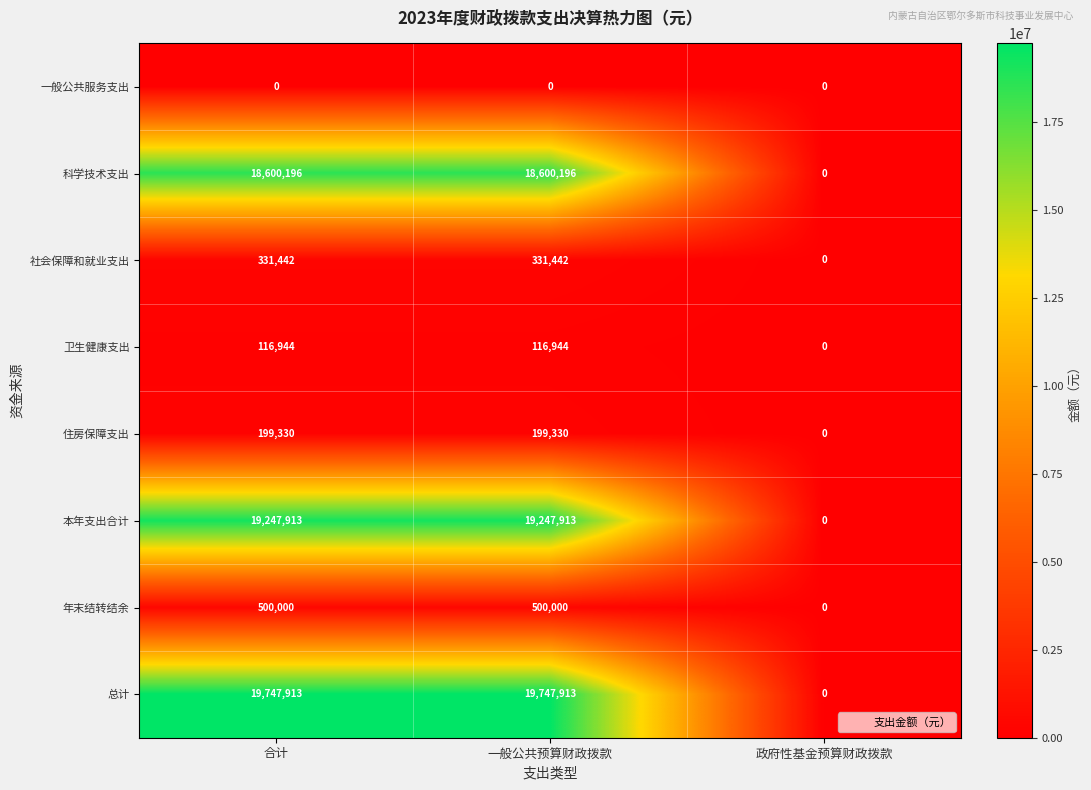

Count the 社会保障和就业支出 values in the range 0 to 331442.

3